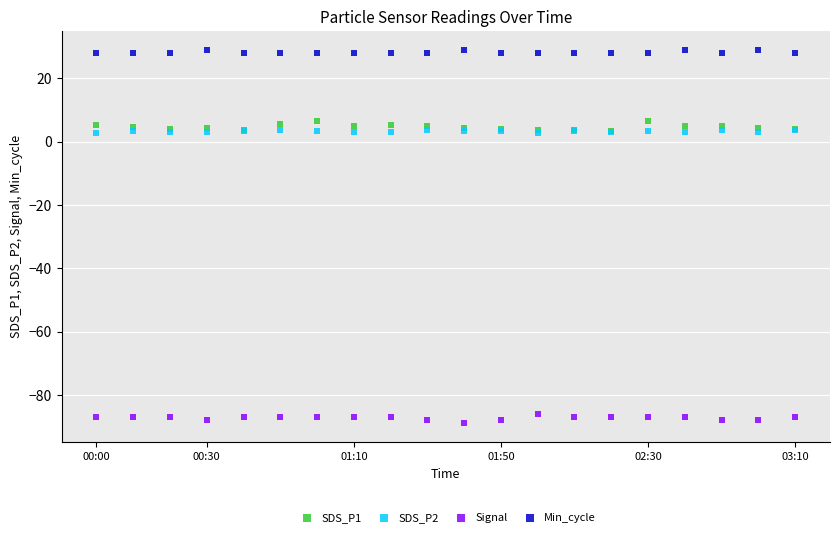

Which series contains the lowest Y value?

Signal